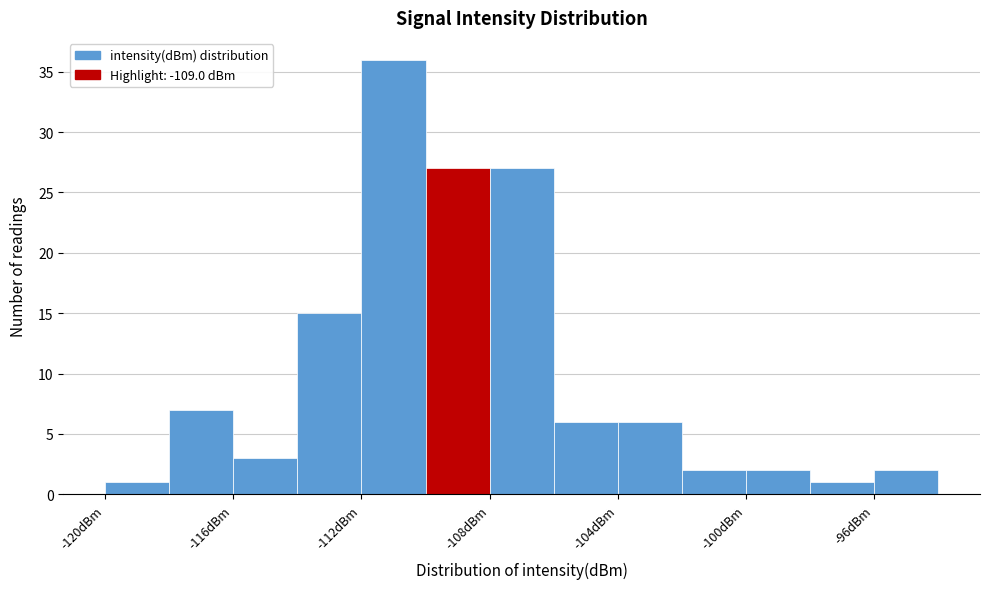

What is the height of the bar covering -110 to -108 on the x-axis? The values are not printed on the chart, so give them approximately, as read against the axis.

27